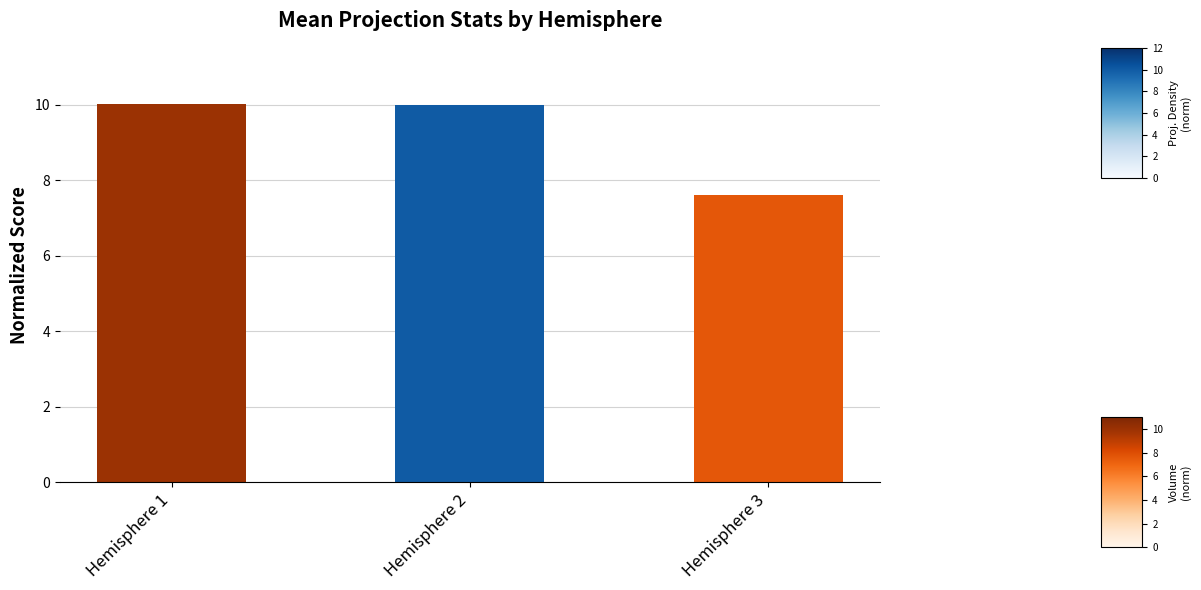

What is the total value across all series at Hemisphere 3?

7.6